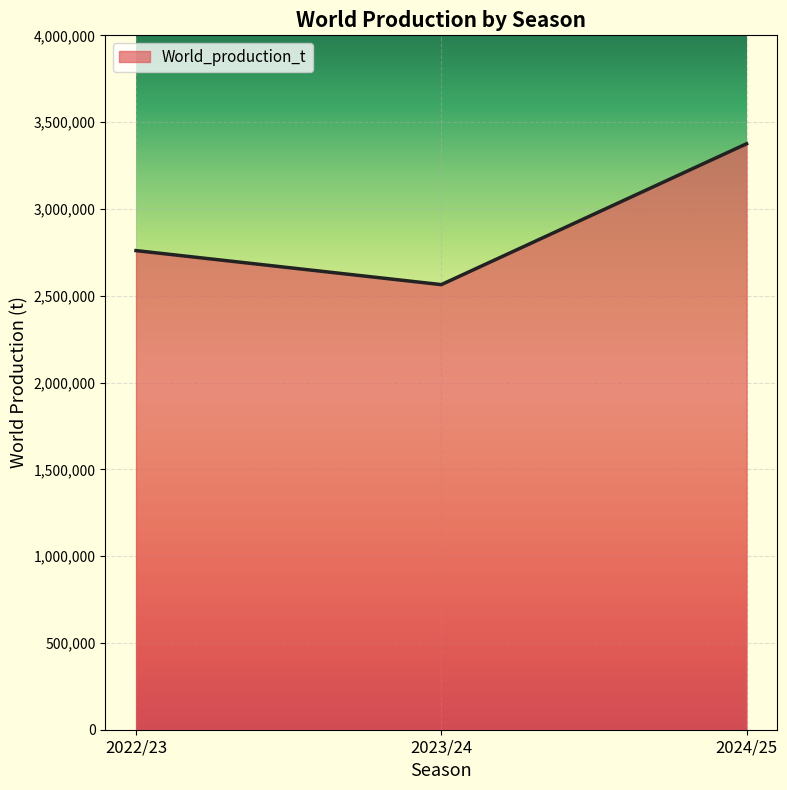

The chart shows a value of 4856983 at 2024/25. True or false?

False